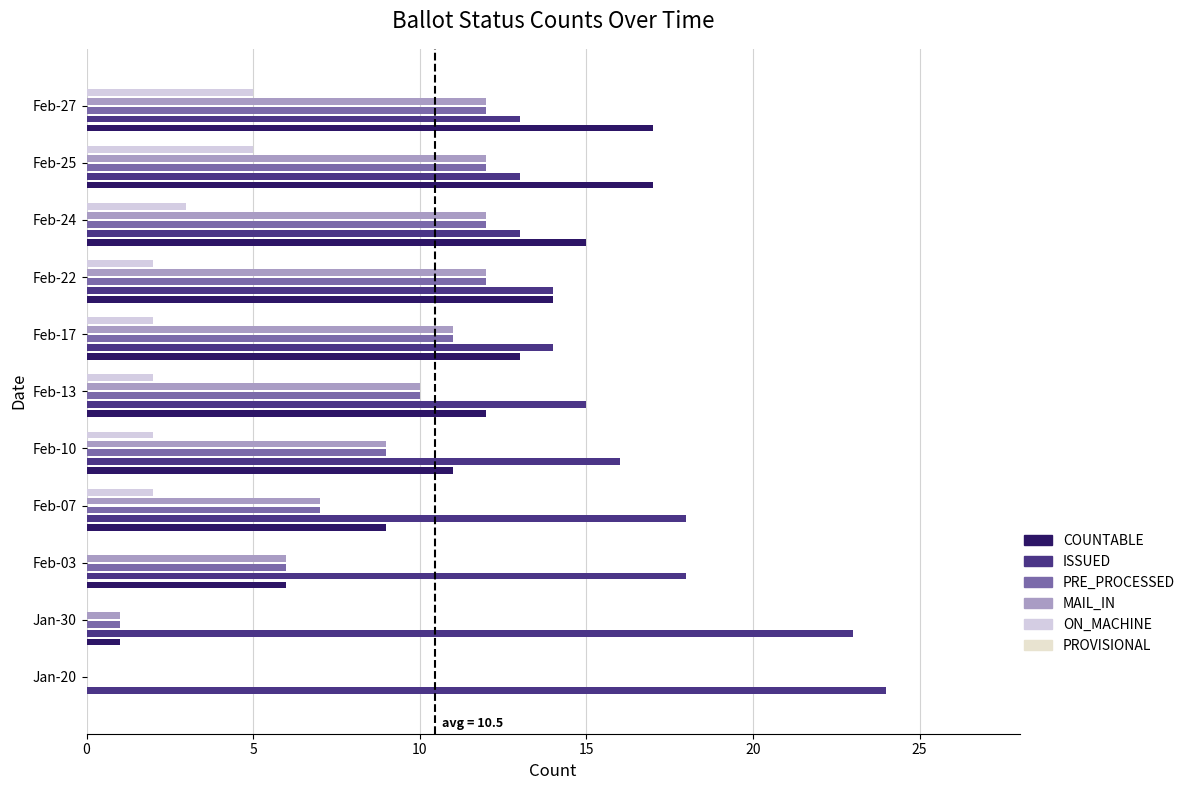

How many distinct data groups are displayed?

5